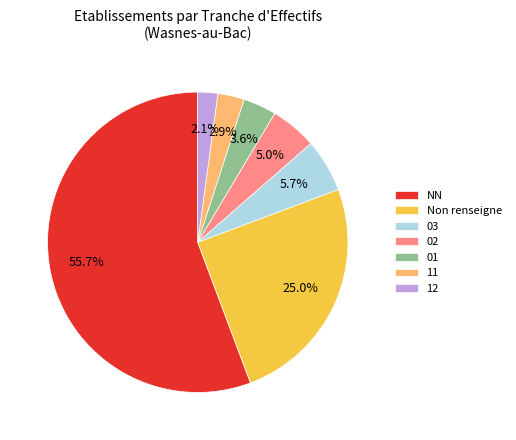

What portion of the pie excludes Non renseigne?

75.0%